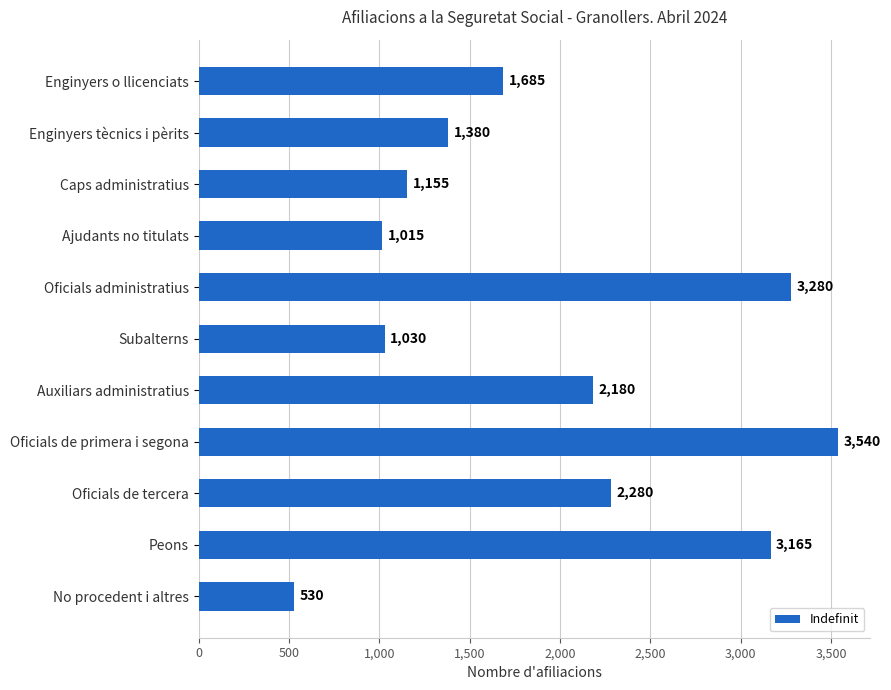

What is the greatest value displayed?

3540